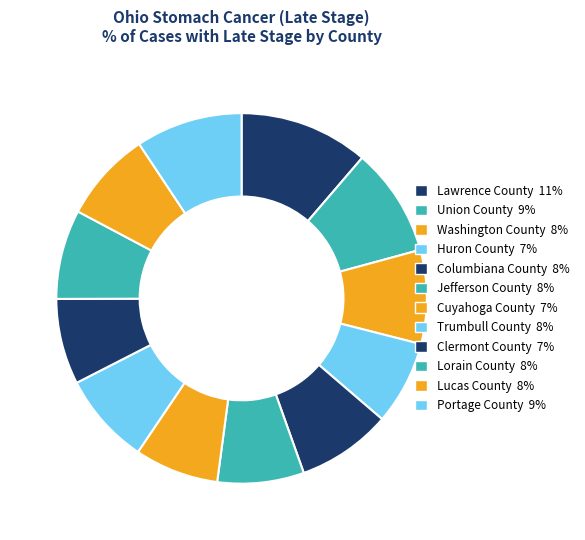

Count the number of slices in the pie.

12